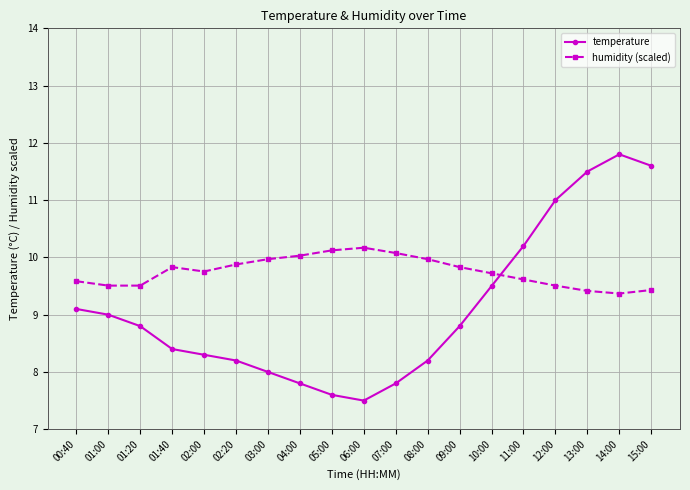

Does the chart have visible grid lines?

Yes